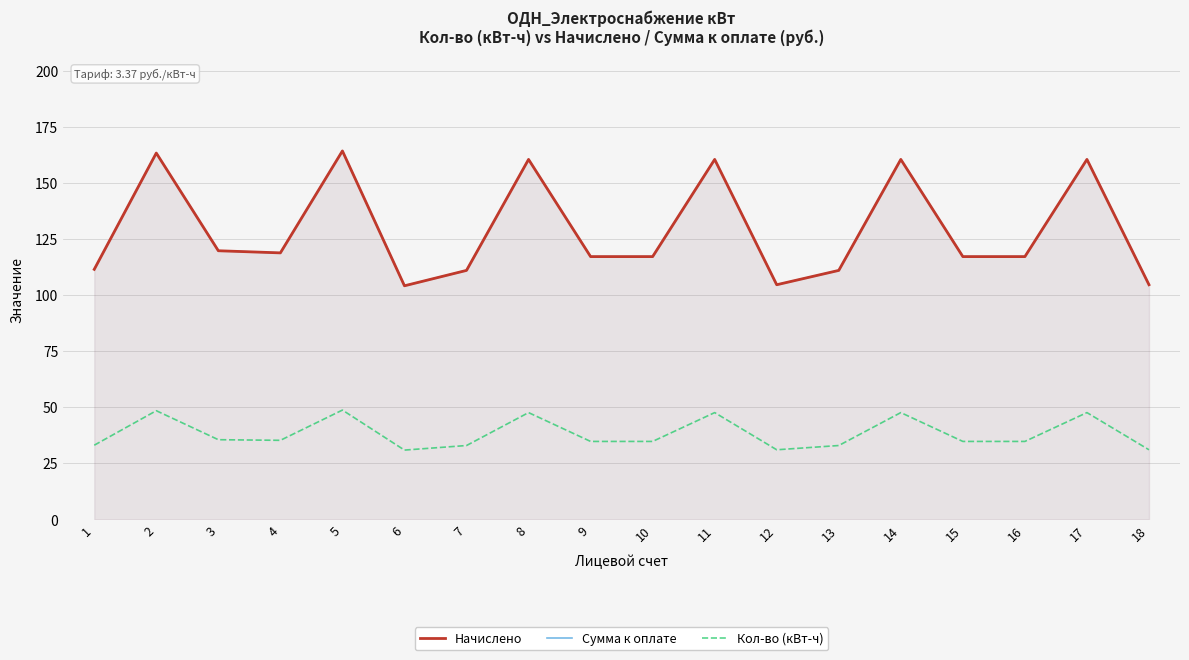

Does the chart have visible grid lines?

Yes